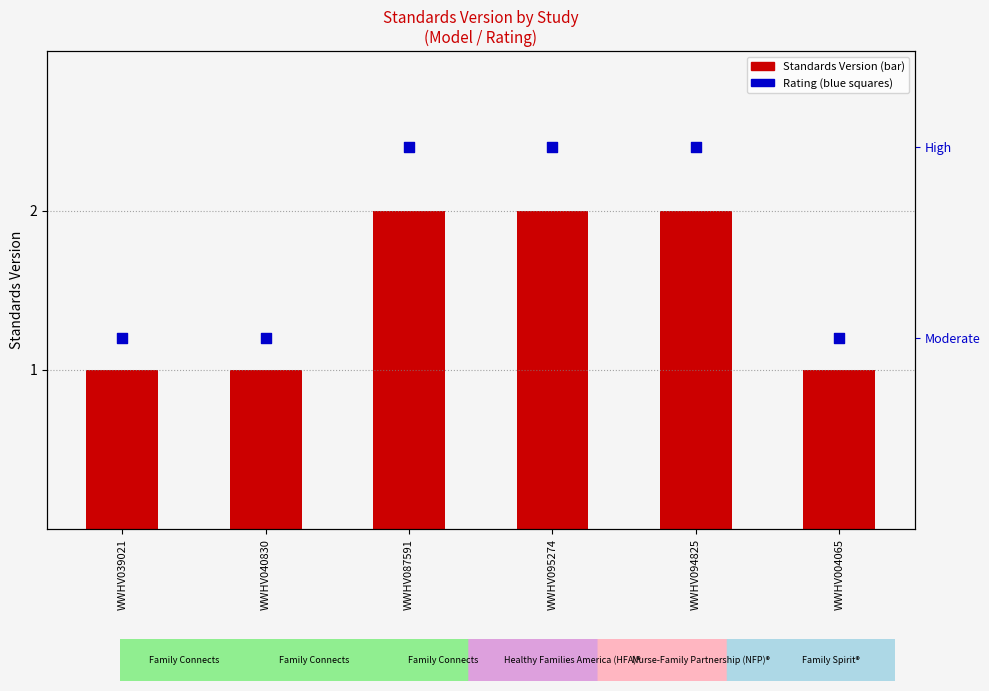

Is the value of Rating (1=Moderate, 2=High) at WWHV004065 greater than the value of Standards Version at WWHV095274?

No